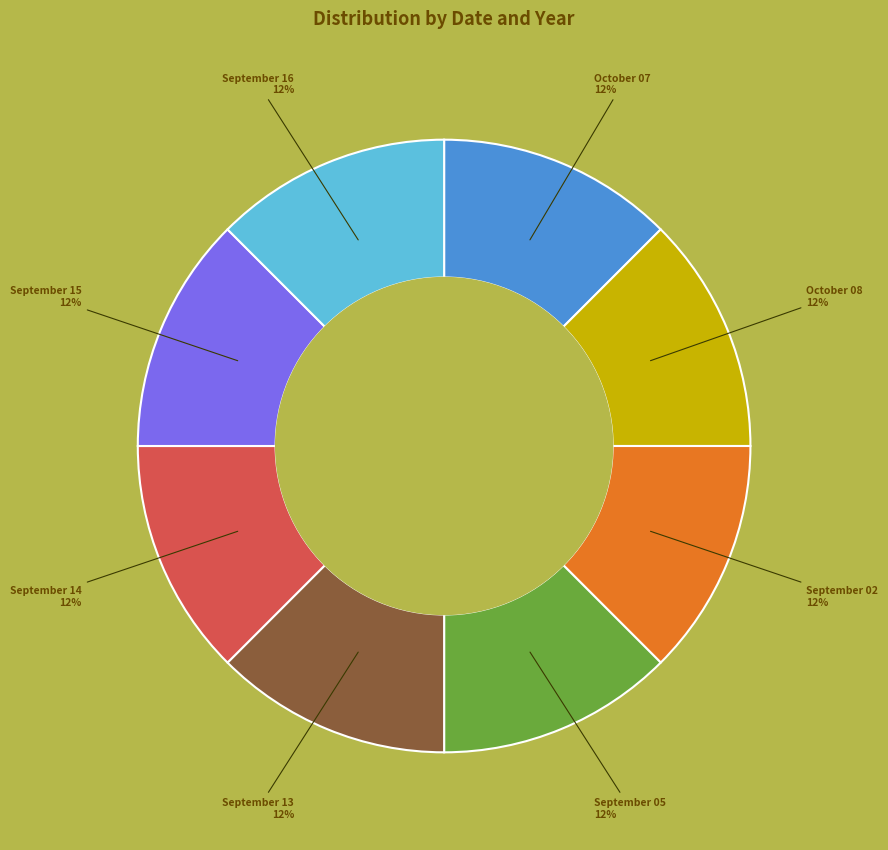

How many segments does this pie chart have?

8